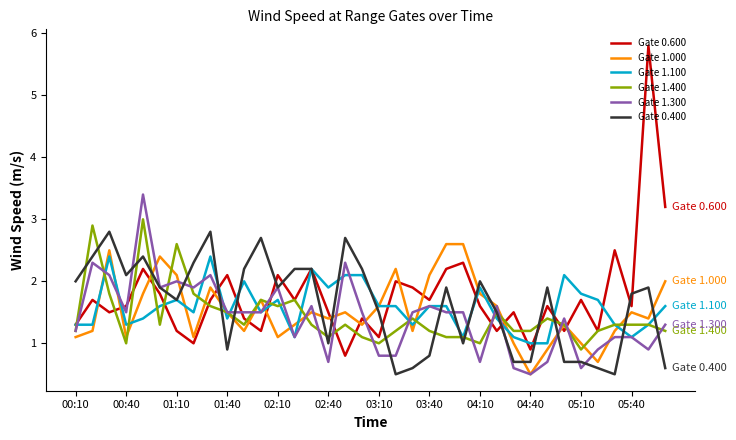

What is the minimum value for Gate 1.300?

0.5